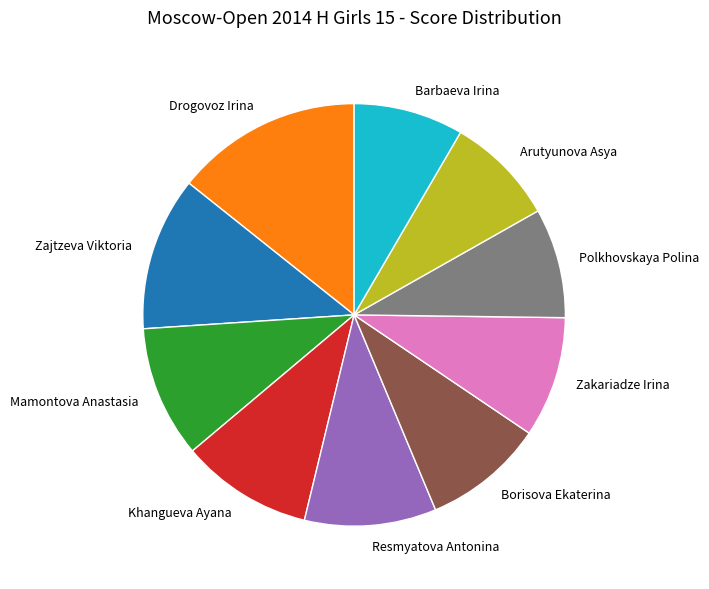

Approximately how many times larger is the value at Borisova Ekaterina compared to Zajtzeva Viktoria?

0.8